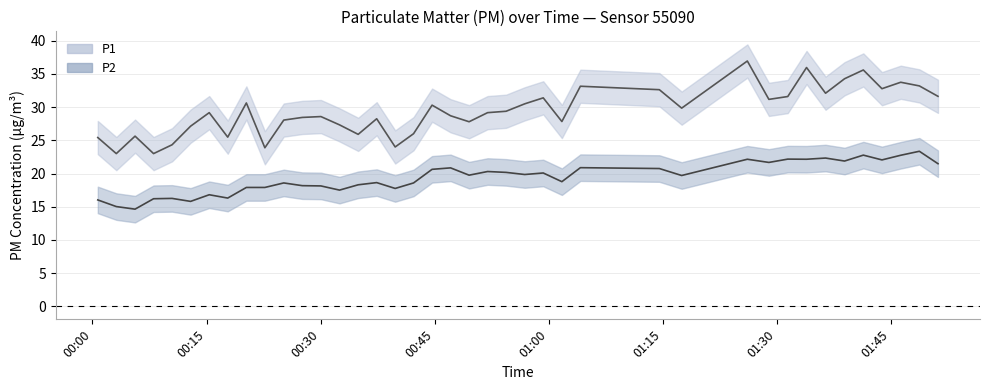

How many interior local peaks does the P2 series have?

13